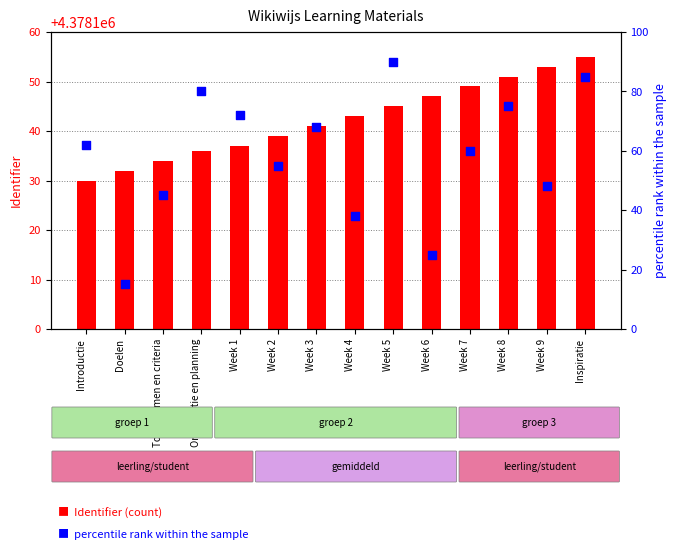

What are all the series names shown in the legend?

Identifier (count), percentile rank within the sample